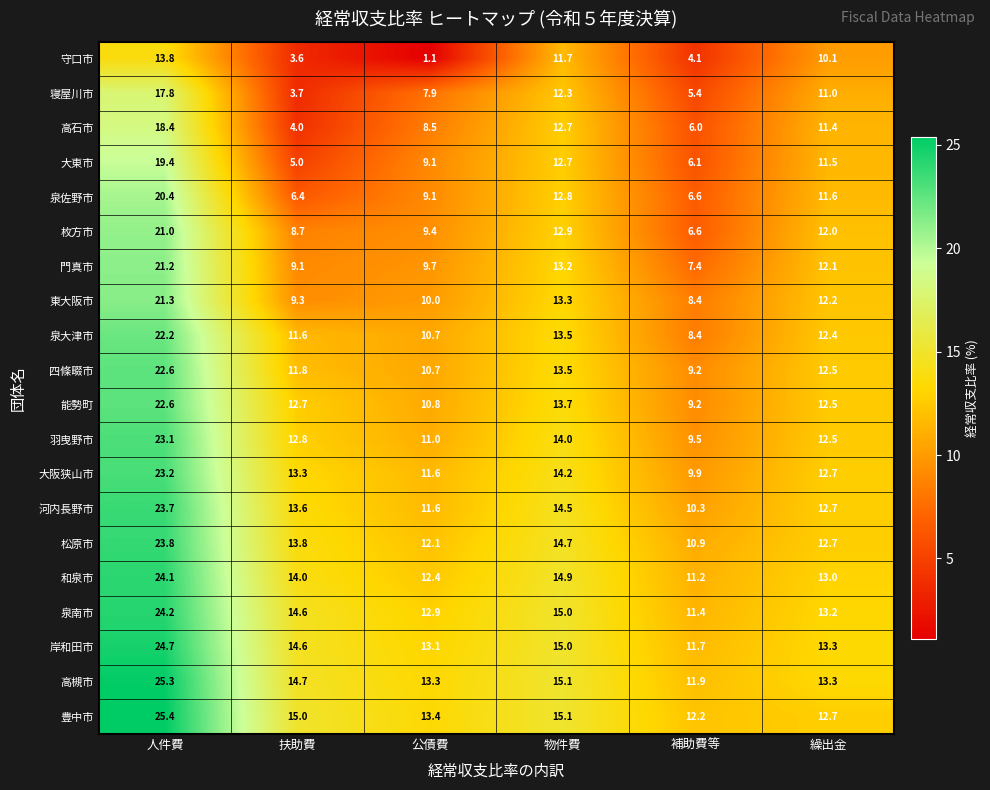

At how many categories does at least one series exceed 23?

1